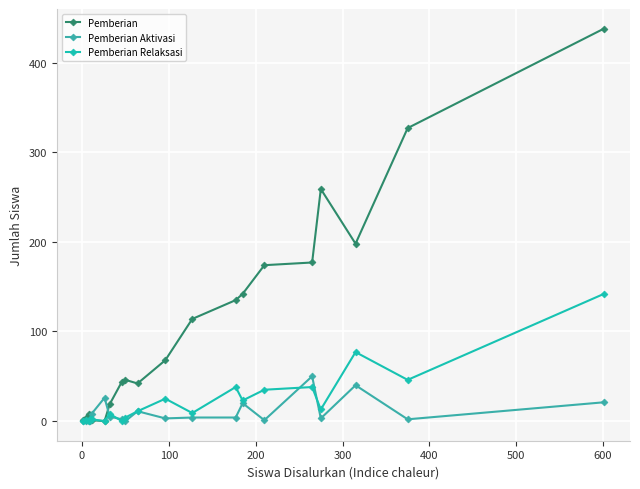

Rank the series by their maximum value, from lowest to highest.

Pemberian Aktivasi, Pemberian Relaksasi, Pemberian